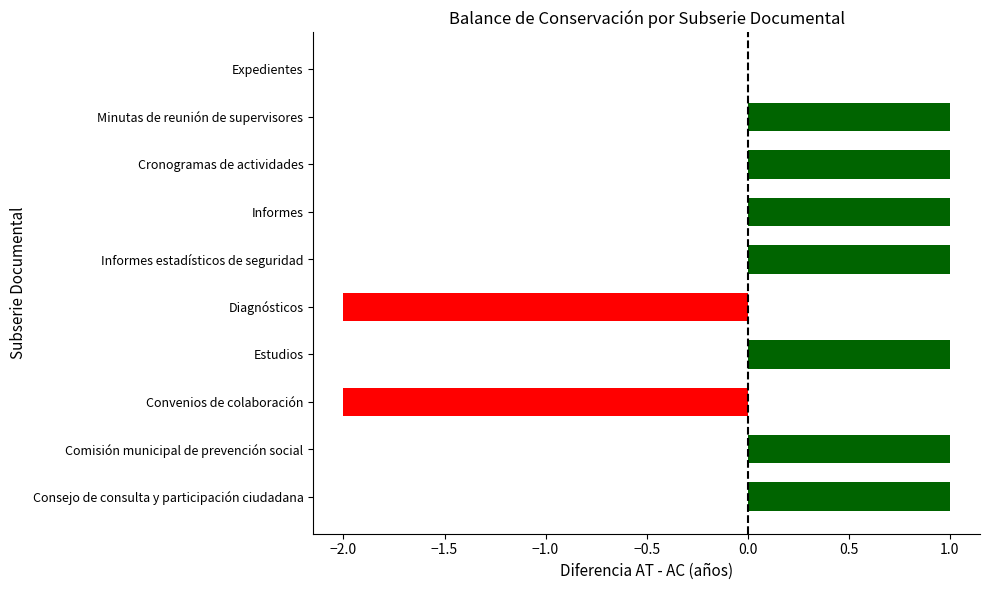

Which has a higher value, Minutas de reunión de supervisores or Diagnósticos?

Minutas de reunión de supervisores